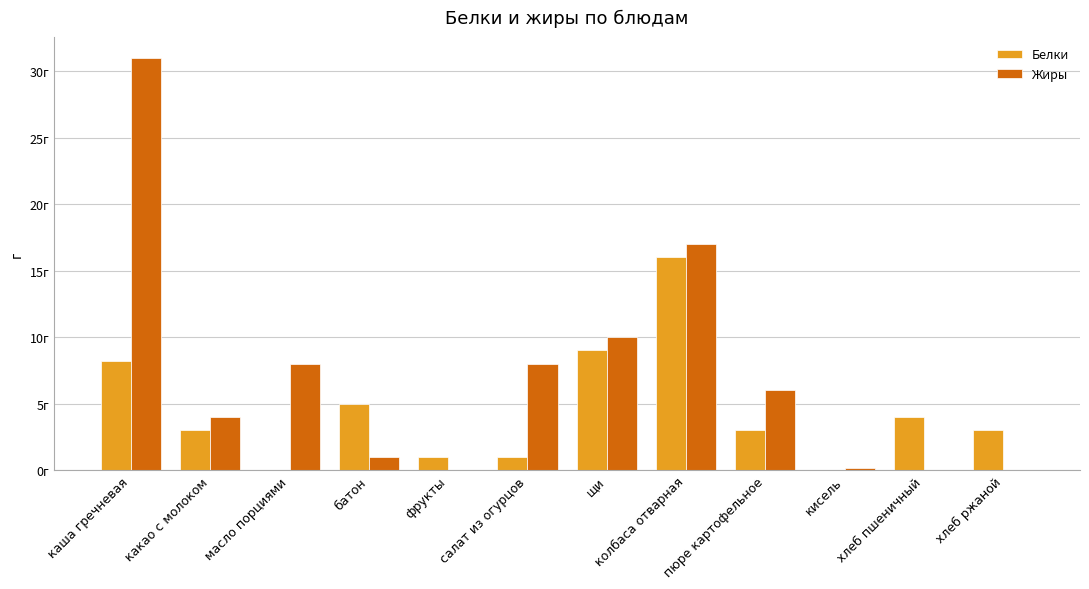

What is the label of the 3rd bar from the right?

кисель